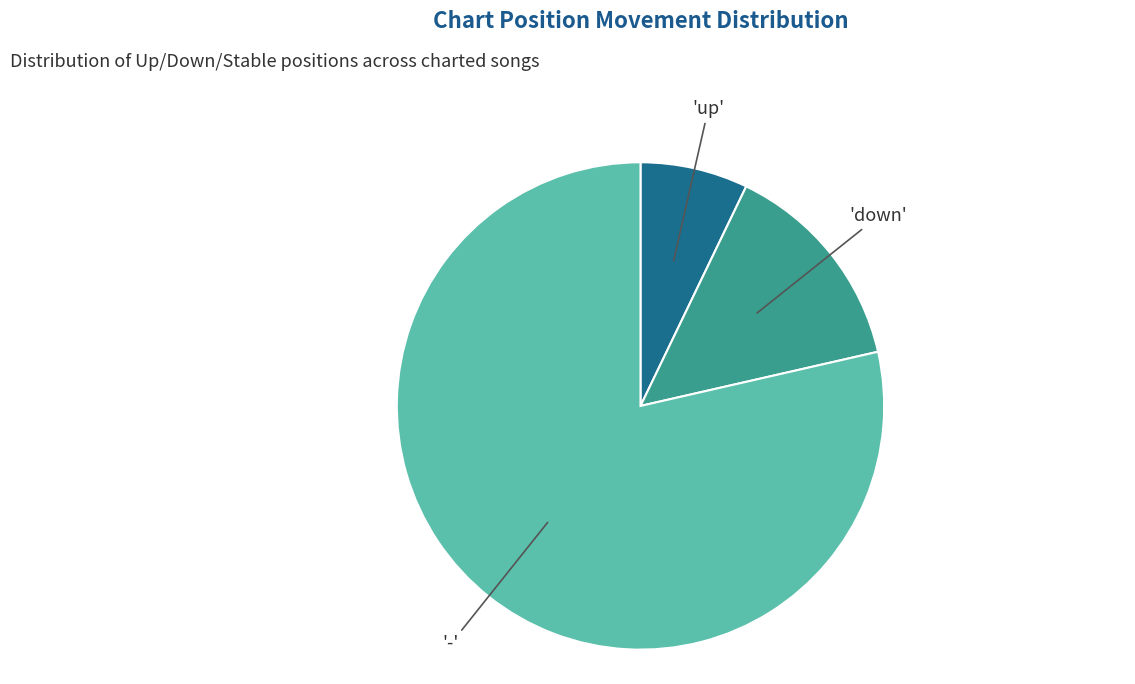

Does any single category account for the majority?

Yes